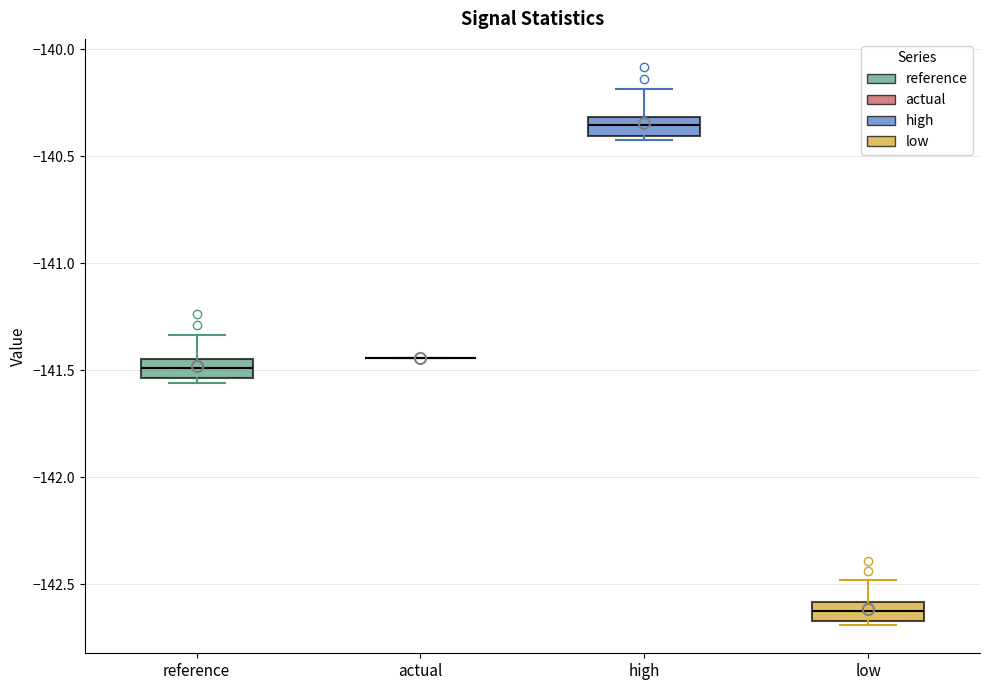

Reading left to right, read every box against the y-axis: the position of its median line, the range the box covers, and the ends of its whiskers. The values are not printed on the chart, so give them approximately, as read against the axis.

reference: median -141.50, box -141.55 to -141.45, whiskers -141.55 (just below the box's lower edge) to -141.35
actual: box collapsed to a line at -141.45, whiskers -141.45 to -141.45
high: median -140.35, box -140.40 to -140.30, whiskers -140.45 to -140.20
low: median -142.60 (inside the box), box -142.65 to -142.60, whiskers -142.70 to -142.50